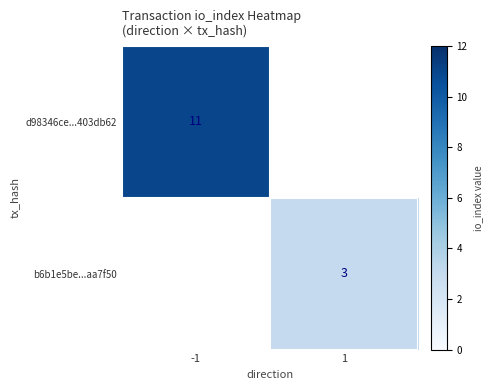

Is it true that d98346ce...403db62 equals 11 at -1?

True